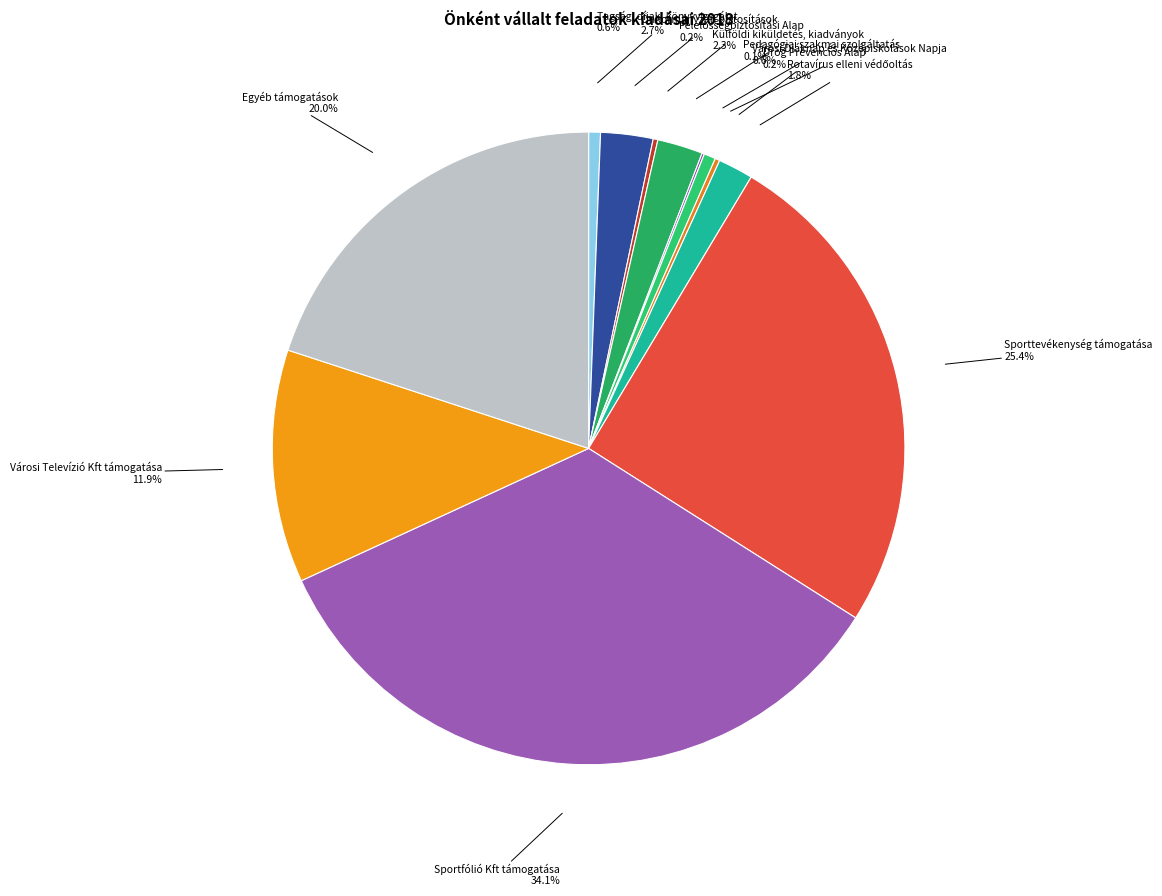

To the nearest percent, what is the average slice percentage?

8%